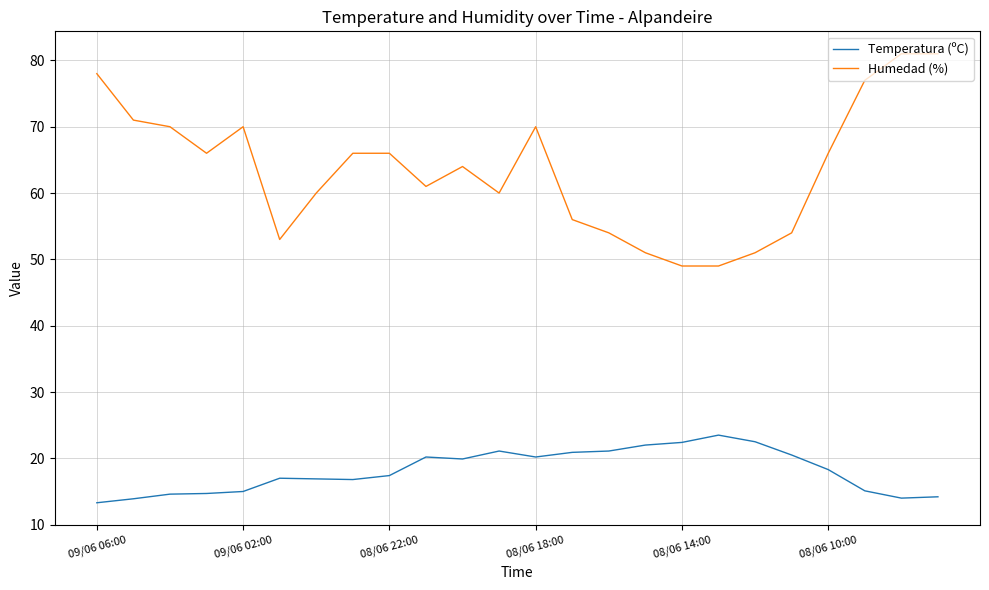

Which series has the largest range (max minus min)?

Humedad (%)